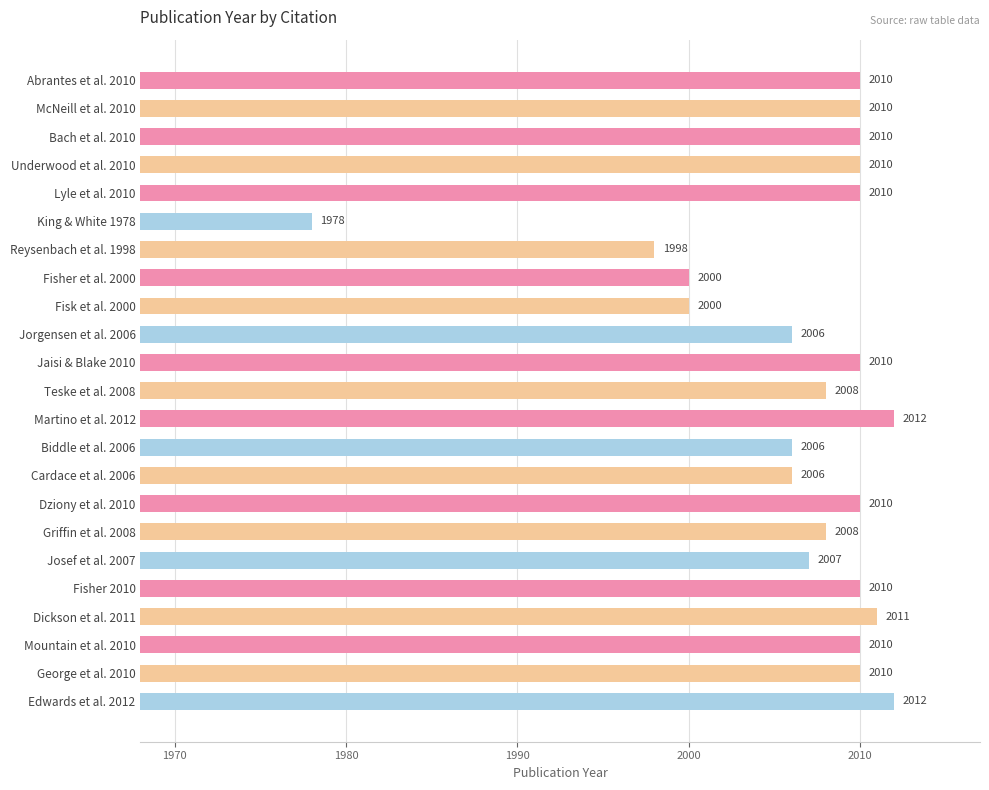

How many data points does each series have?

23